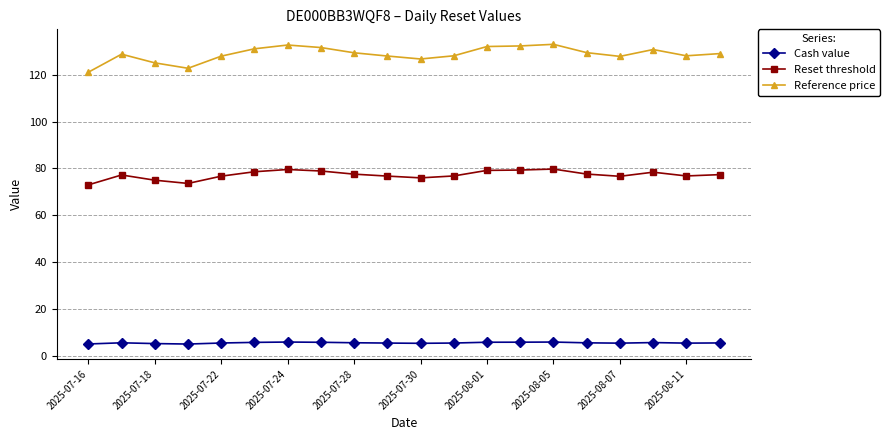

True or false: Reference price has more than 1 points higher than both neighbors.

True